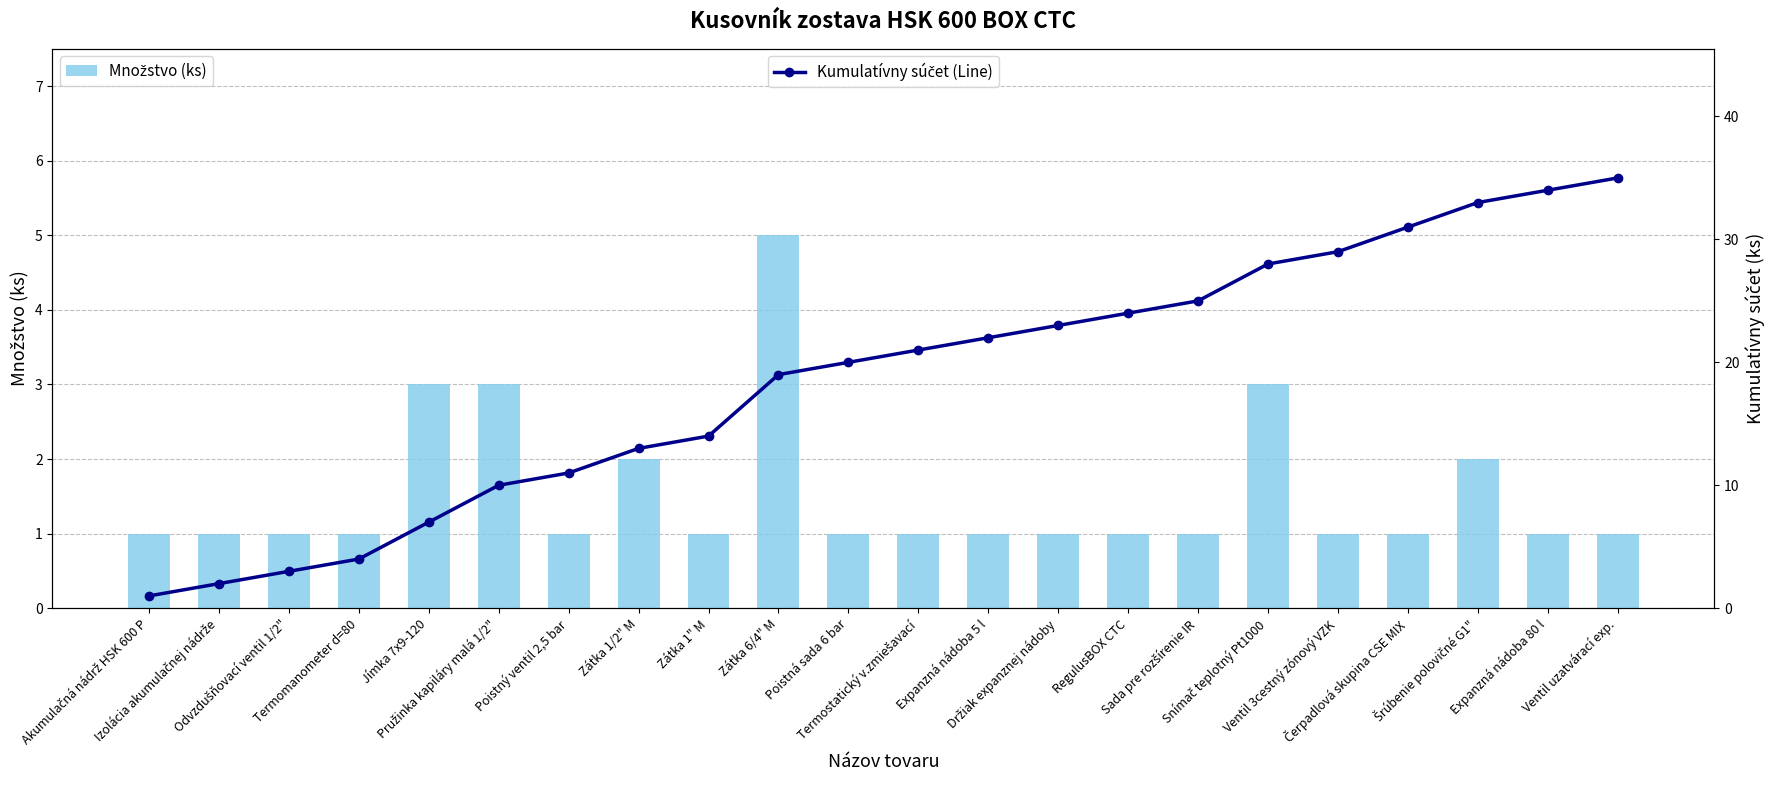

Reading left to right, what are all the values shown in this chart?

Množstvo (ks): 1	1	1	1	3	3	1	2	1	5	1	1	1	1	1	1	3	1	1	2	1	1
Kumulatívny súčet (Line): 1	2	3	4	7	10	11	13	14	19	20	21	22	23	24	25	28	29	31	33	34	35